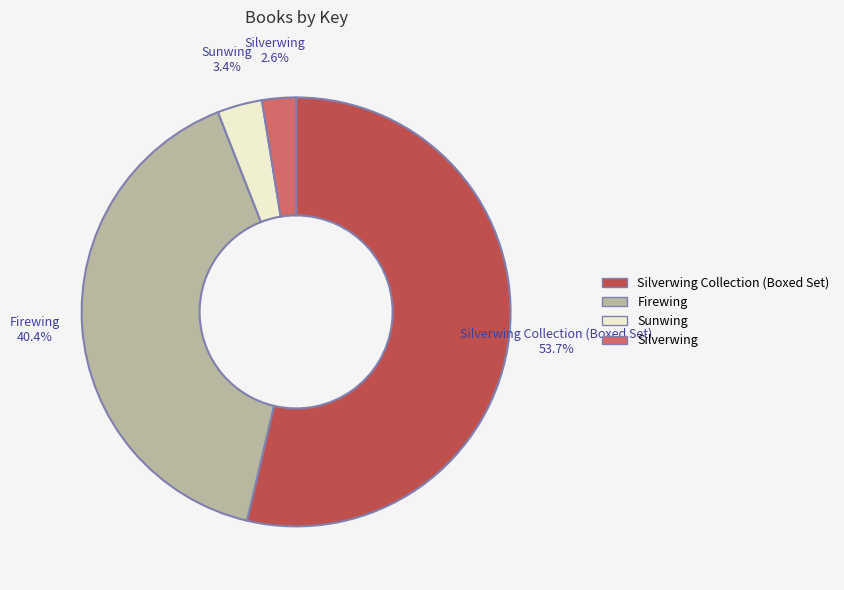

Rank the categories by value from lowest to highest.

Silverwing, Sunwing, Firewing, Silverwing Collection (Boxed Set)